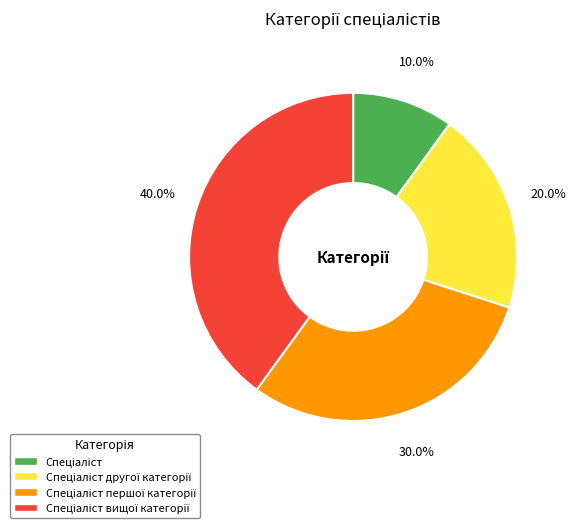

Is there a majority slice in this chart?

No